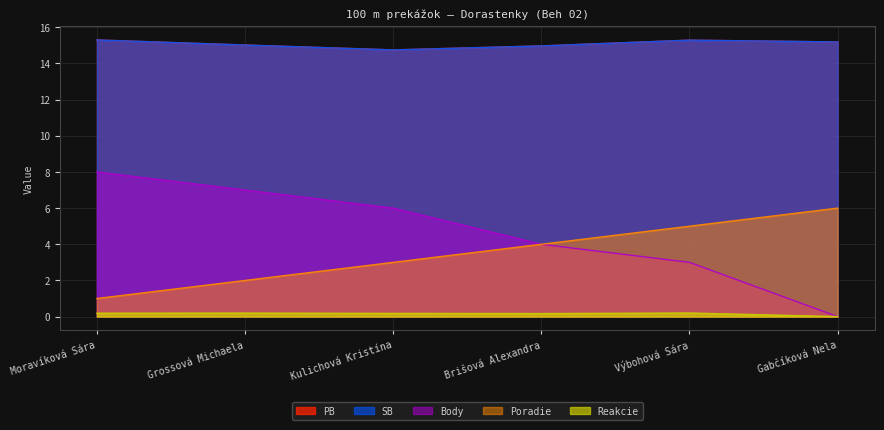

How many lines are shown in the chart?

5